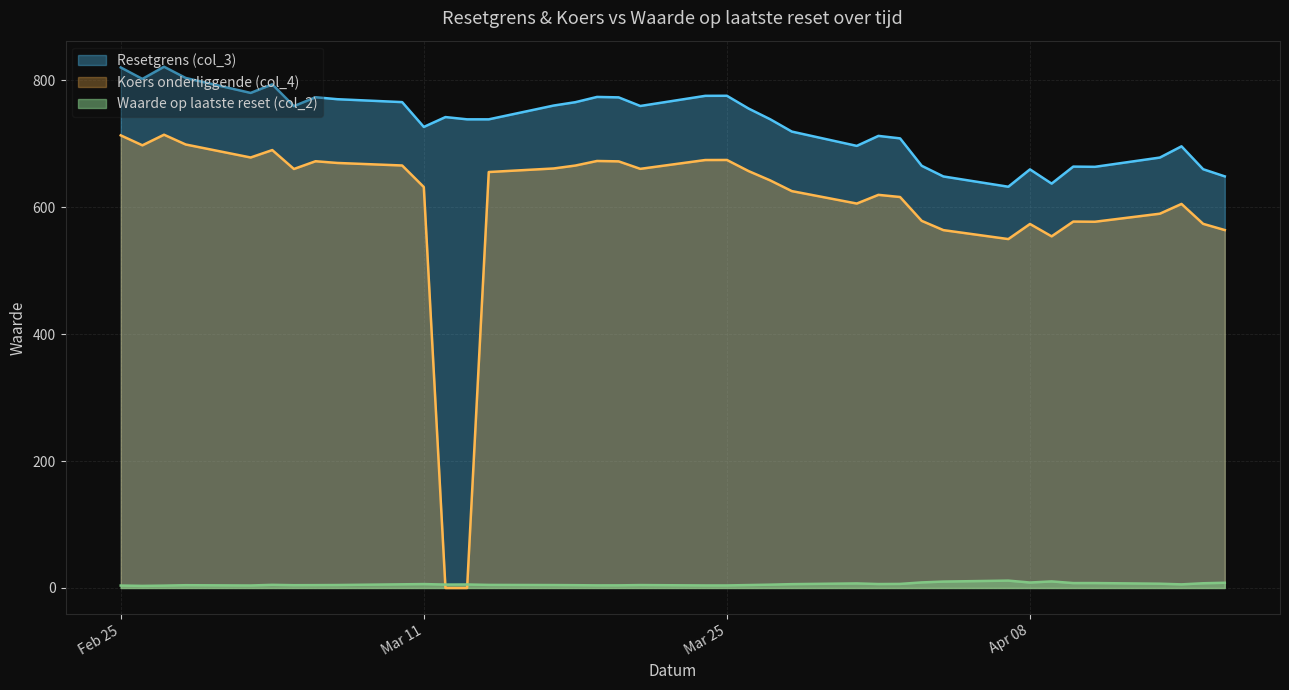

True or false: Koers onderliggende (col_4) and Resetgrens (col_3) intersect in this chart.

False